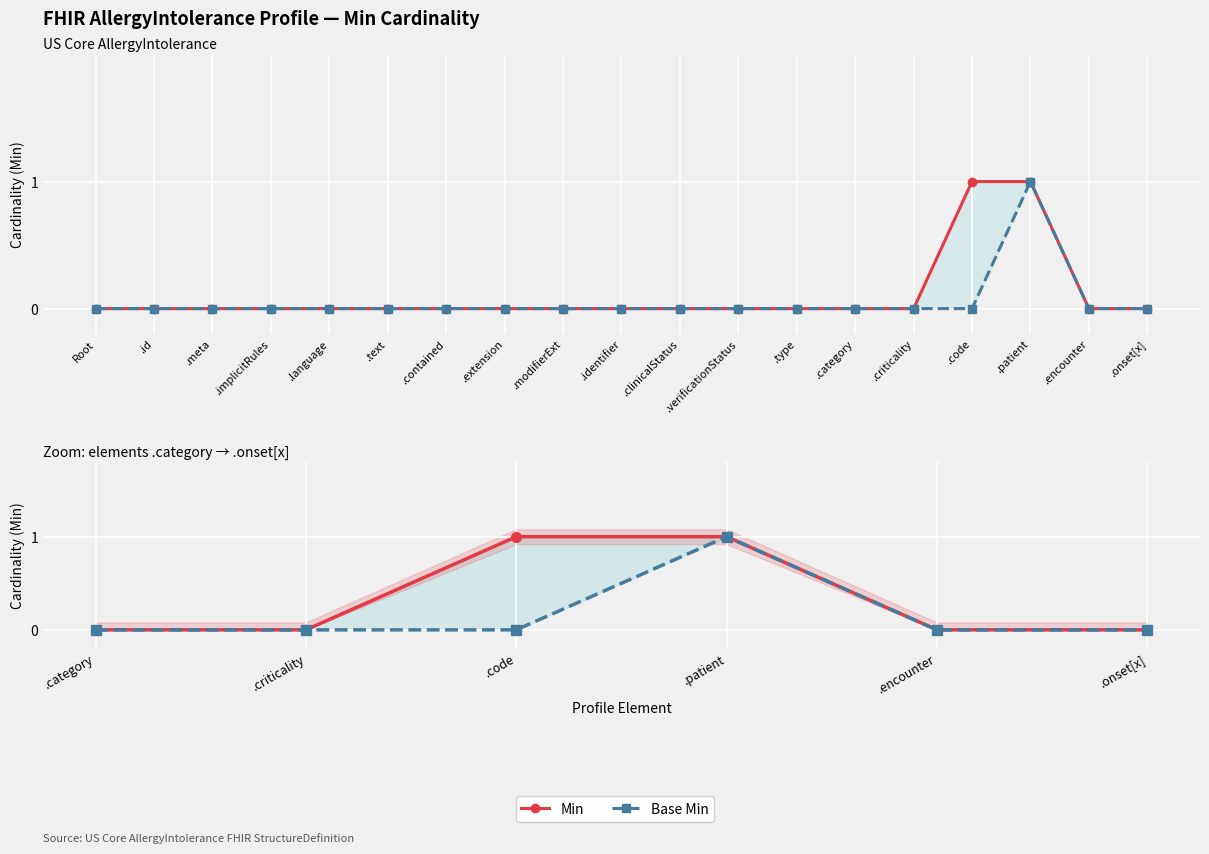

Which series changed the most between .code and .onset[x]?

Min